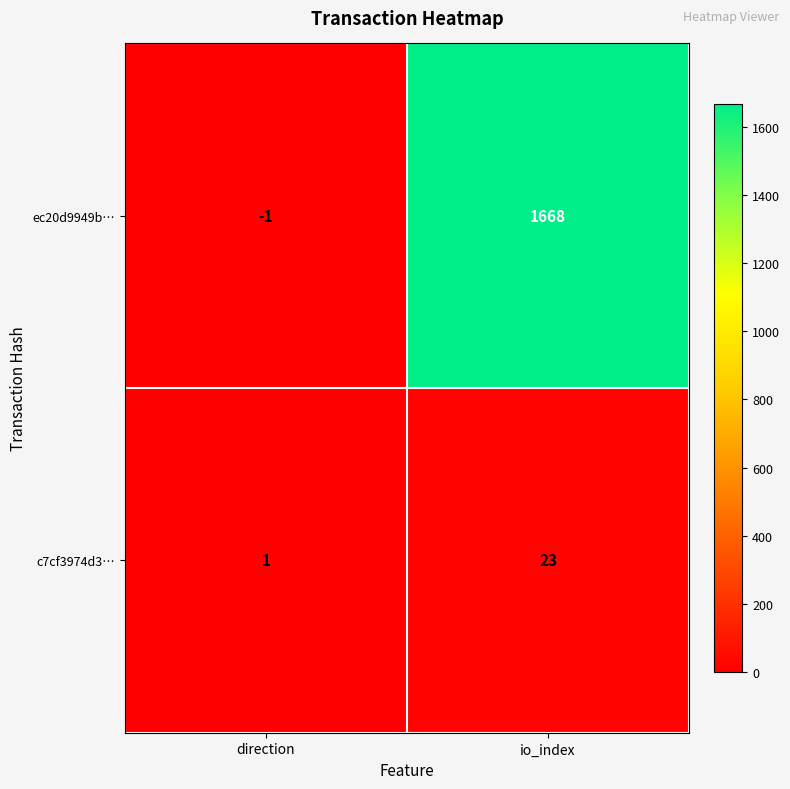

True or false: ec20d9949b… has a value of 759 at io_index.

False